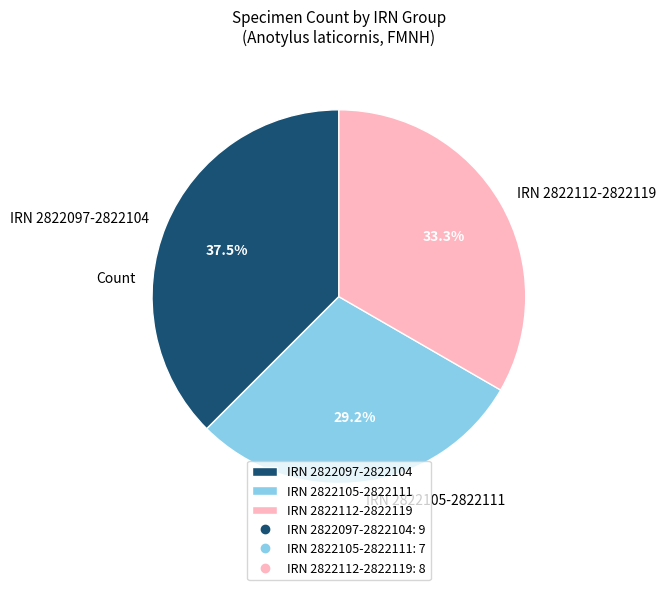

How many slices are in this pie chart?

3